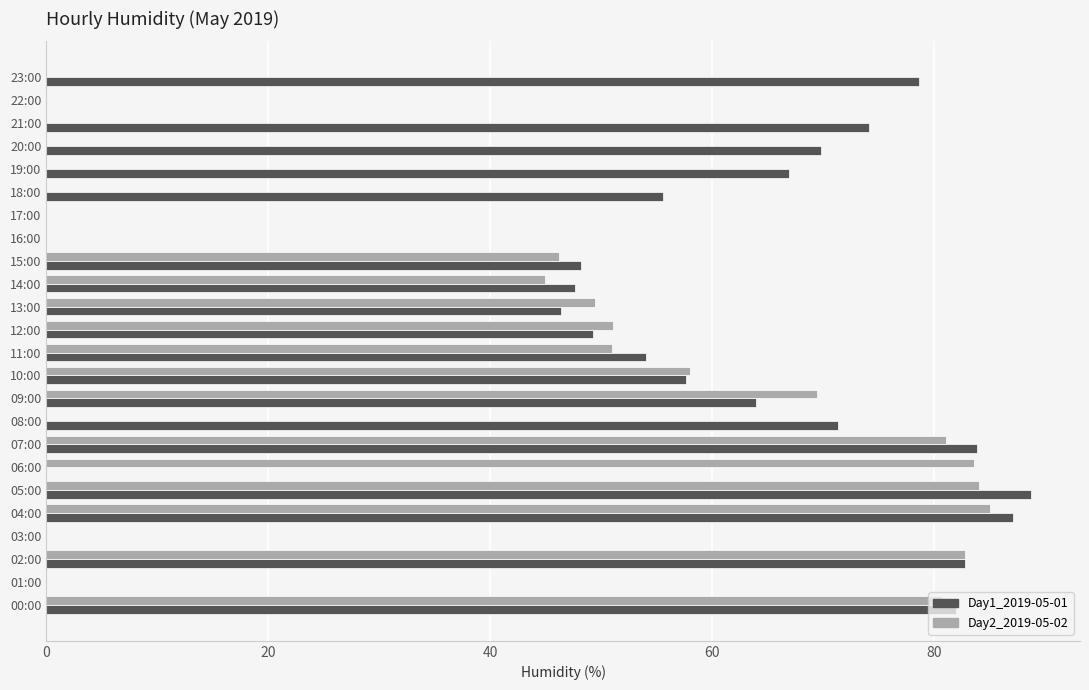

What is the total value across all series at 23:00?

78.6